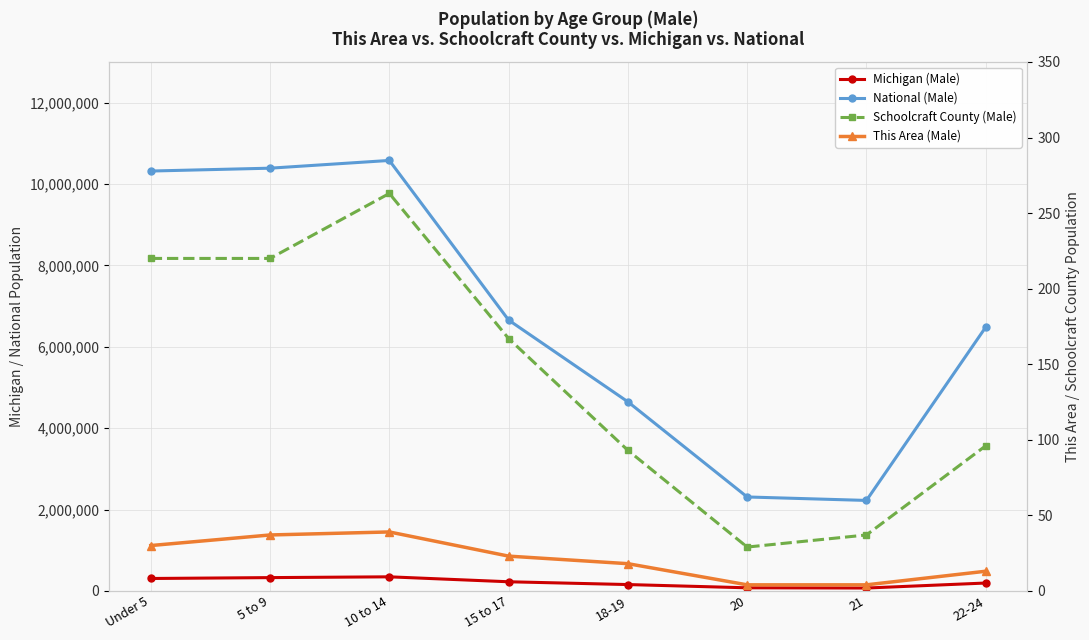

Reading left to right, list all the values displayed in this chart.

Michigan (Male): 304587	326145	345558	224021	155456	75606	69957	193006
National (Male): 10319427	10389638	10579862	6656209	4647457	2308319	2223198	6482659
Schoolcraft County (Male): 220	220	263	167	93	29	37	96
This Area (Male): 30	37	39	23	18	4	4	13